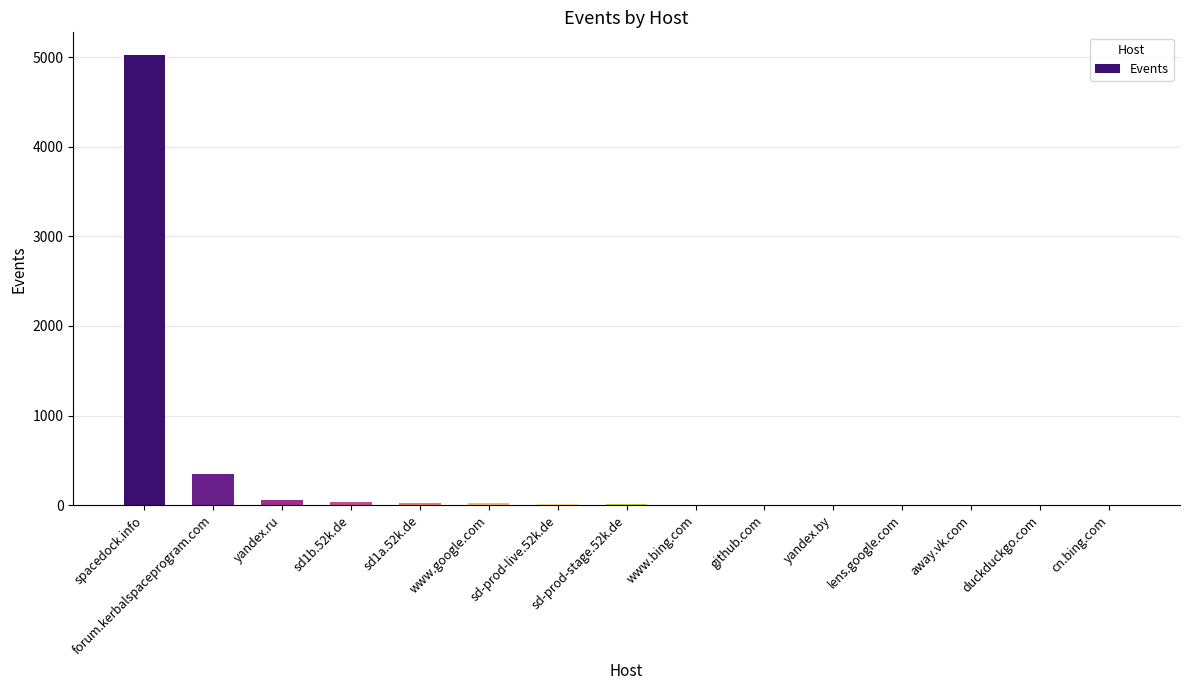

Which label corresponds to the largest value in the chart?

spacedock.info